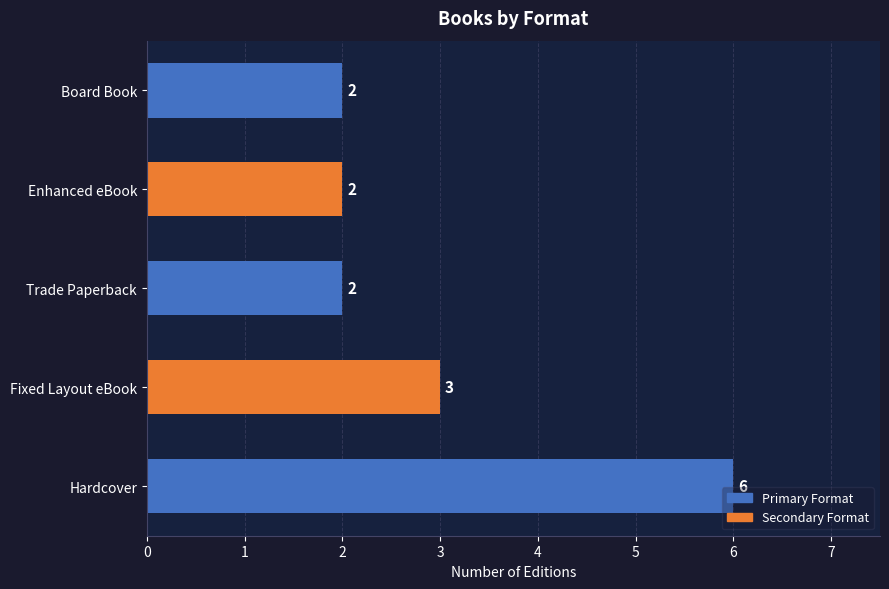

Reading top to bottom, what are all the values shown in this chart?

2	2	2	3	6